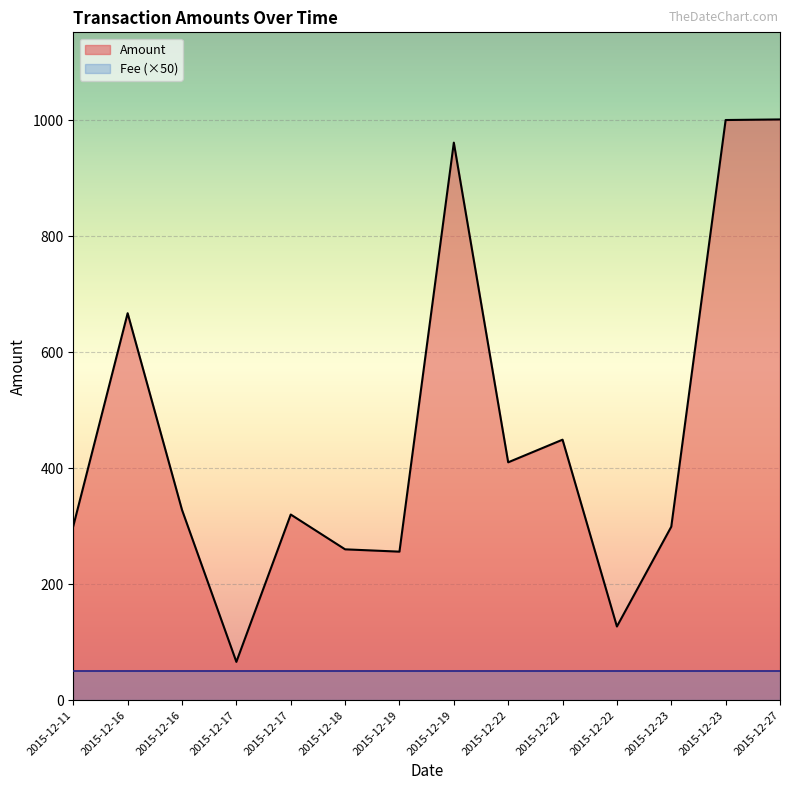

At which label does Amount first exceed 328?

2015-12-16